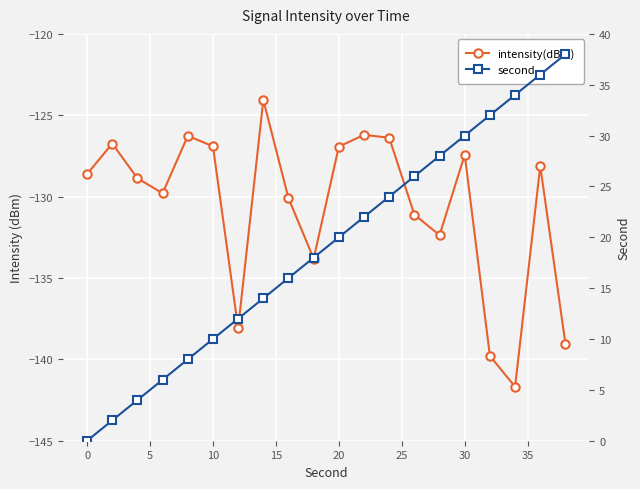

Rank the series by their maximum value, from highest to lowest.

second, intensity(dBm)